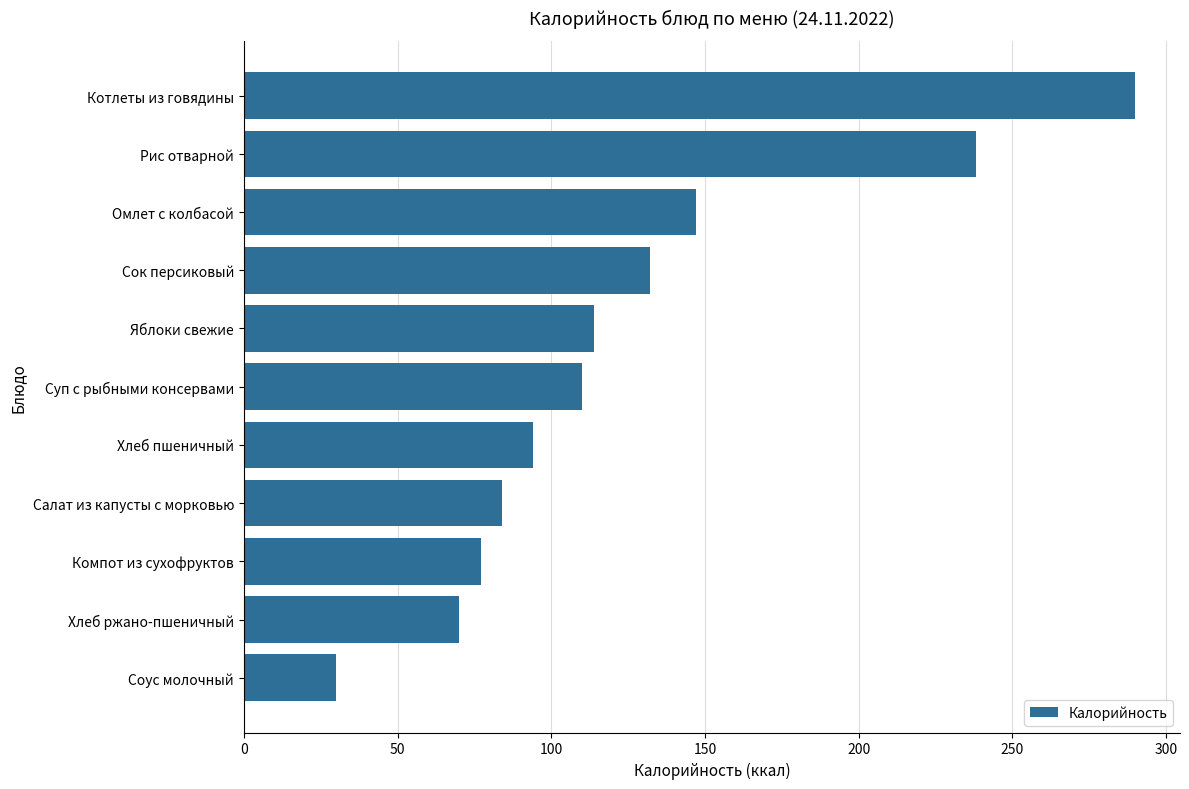

Rank the categories by value from highest to lowest.

Котлеты из говядины, Рис отварной, Омлет с колбасой, Сок персиковый, Яблоки свежие, Суп с рыбными консервами, Хлеб пшеничный, Салат из капусты с морковью, Компот из сухофруктов, Хлеб ржано-пшеничный, Соус молочный